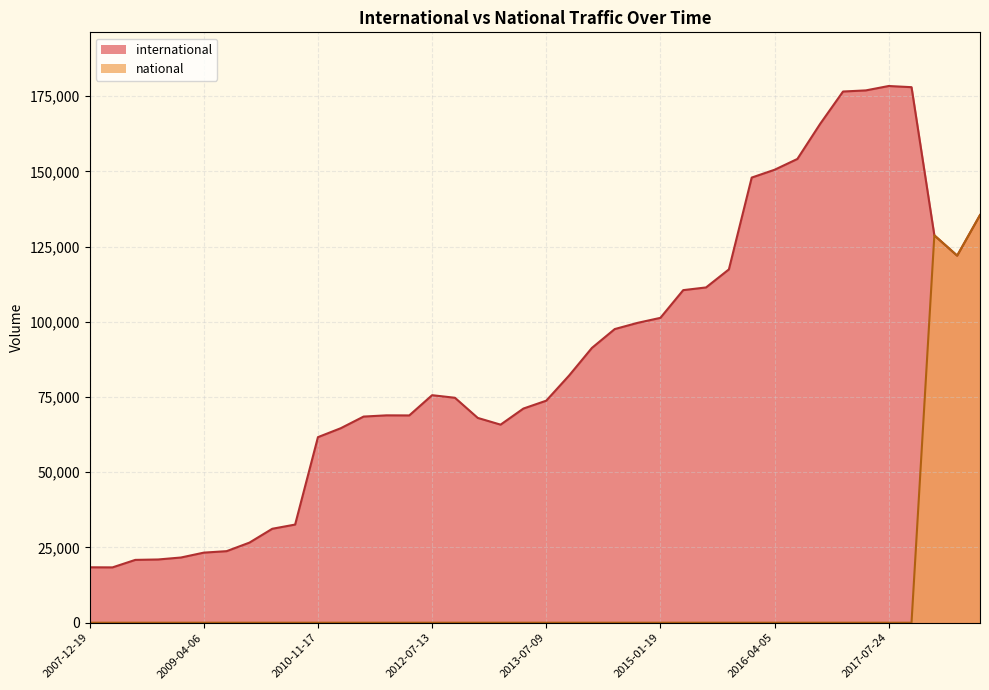

Where is the first local minimum for international?

2008-04-01